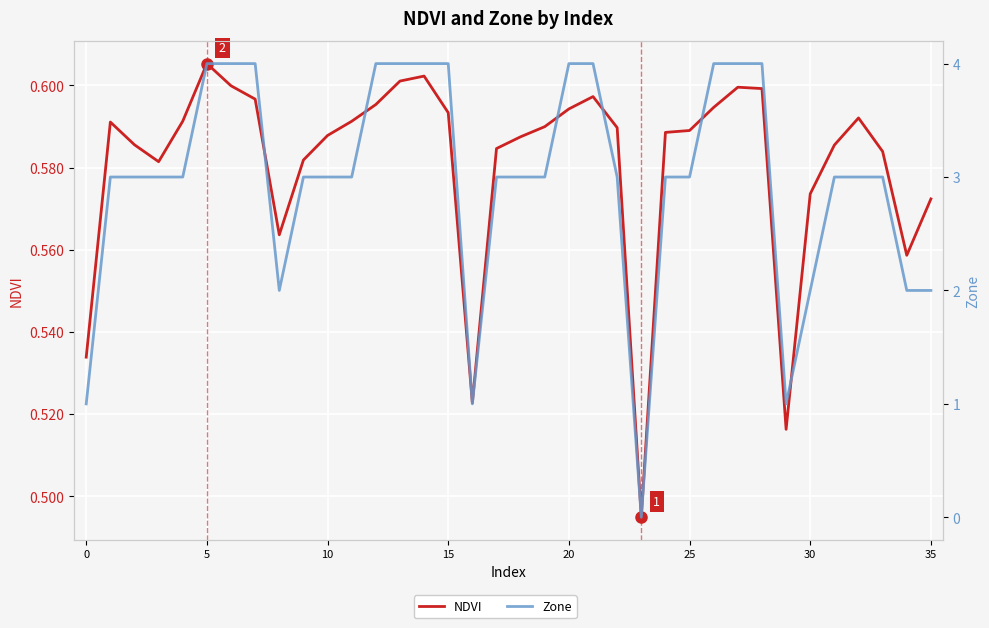

What is the minimum value for NDVI?

0.5